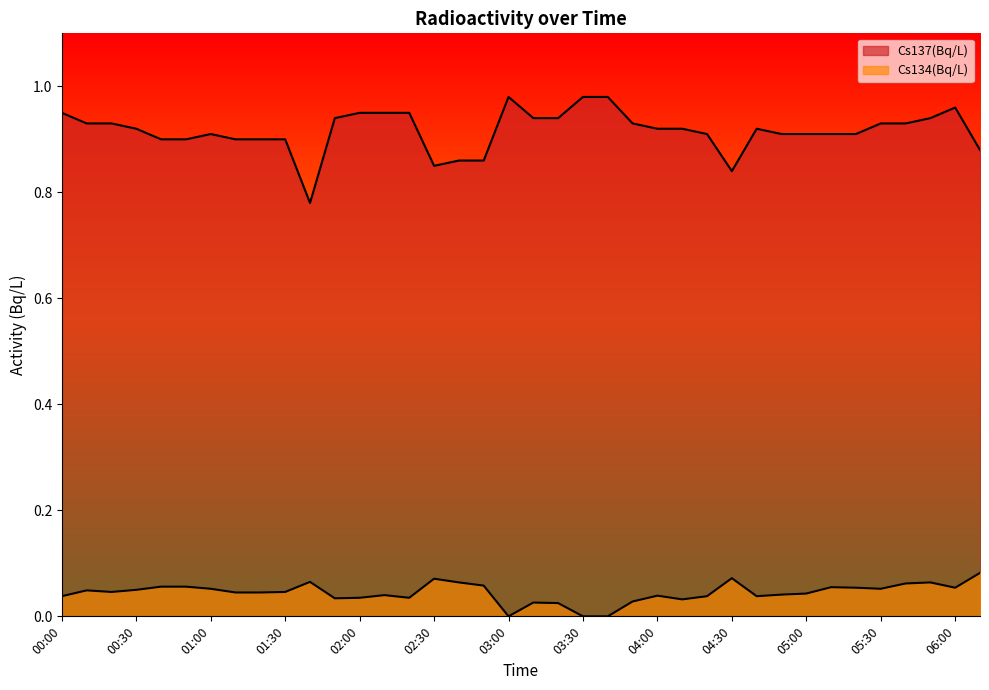

The Cs134(Bq/L) series shows 0.1 at 00:30. True or false?

False